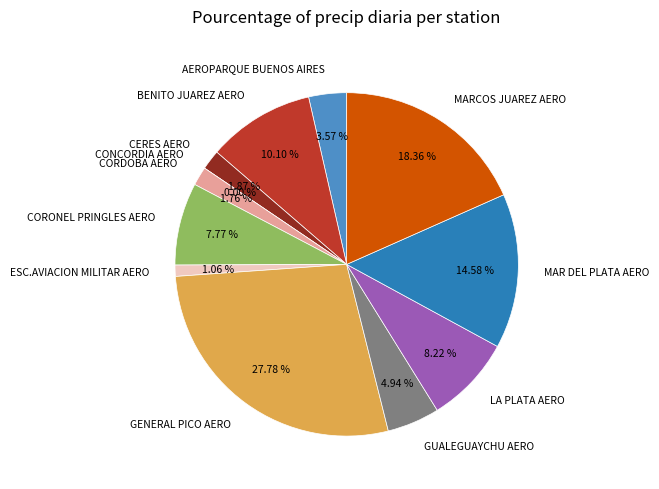

True or false: AEROPARQUE BUENOS AIRES accounts for 1% of the total.

False